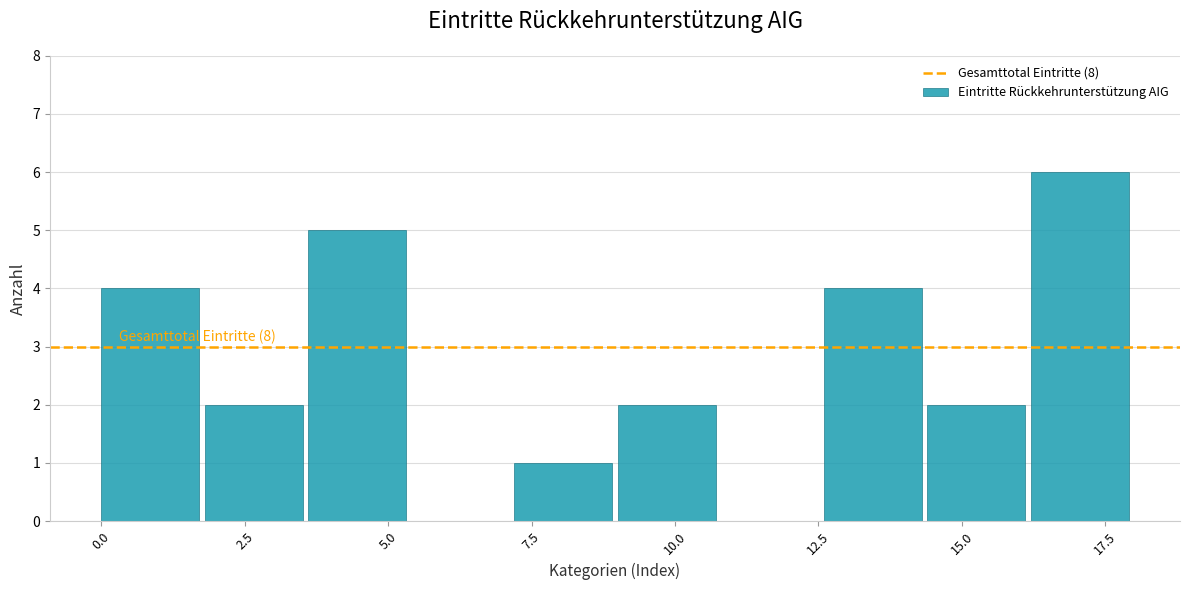

Read against the x-axis, roughly where is the centre of the tallest bar?

17.0